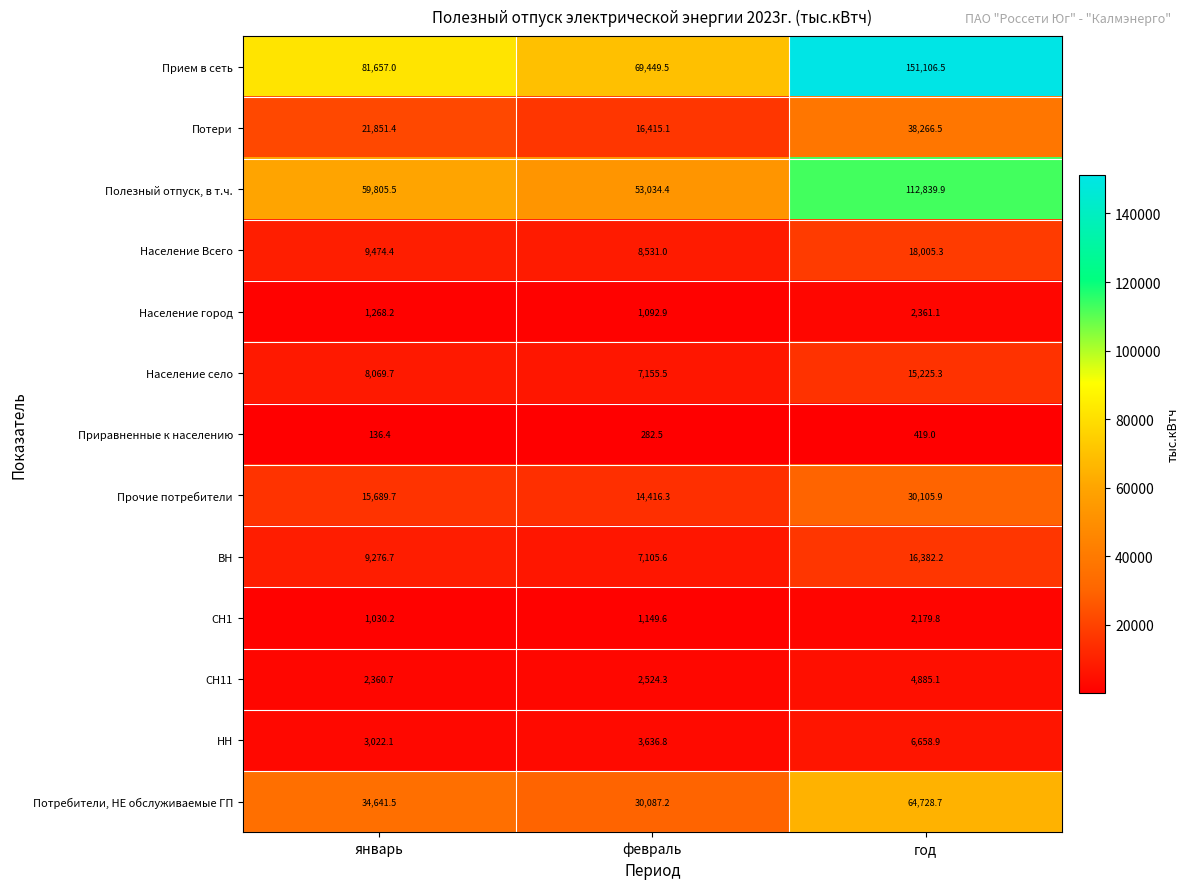

Rank the series by their maximum value, from lowest to highest.

Приравненные к населению, СН1, Население город, СН11, НН, Население село, ВН, Население Всего, Прочие потребители, Потери, Потребители, НЕ обслуживаемые ГП, Полезный отпуск, в т.ч., Прием в сеть